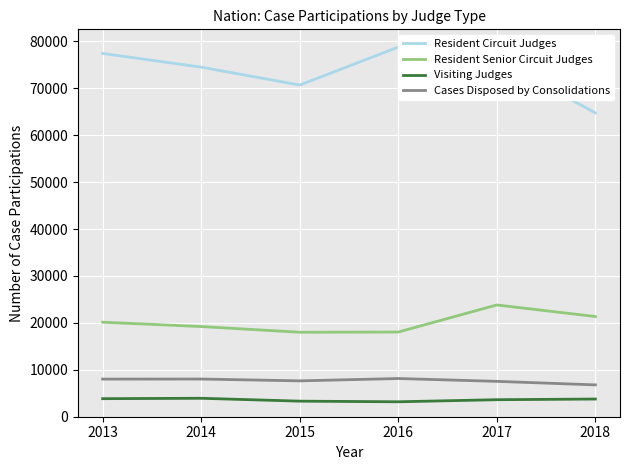

In Resident Circuit Judges, how many points are lower than both neighbors (excluding endpoints)?

1